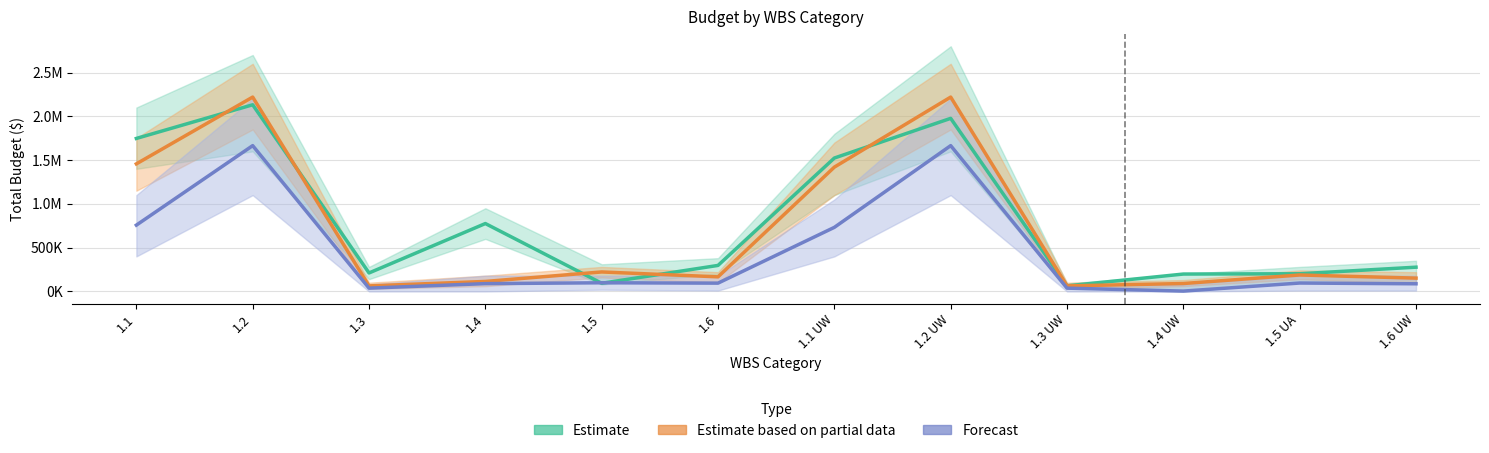

How many values in the Estimate based on partial data series exceed 187912?

6